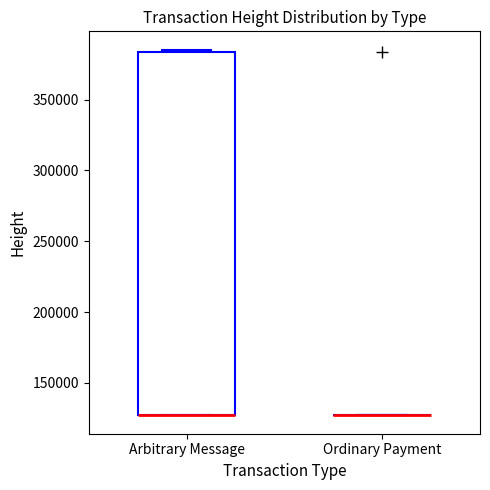

Reading left to right, read every box against the y-axis: the position of its median line, the range the box covers, and the ends of its whiskers. The values are not printed on the chart, so give them approximately, as read against the axis.

Arbitrary Message: median 125000 (drawn on the box's lower edge), box 125000 to 385000, whiskers 125000 to 385000 (just above the box's upper edge)
Ordinary Payment: box collapsed to a line at 125000, whiskers 125000 to 125000